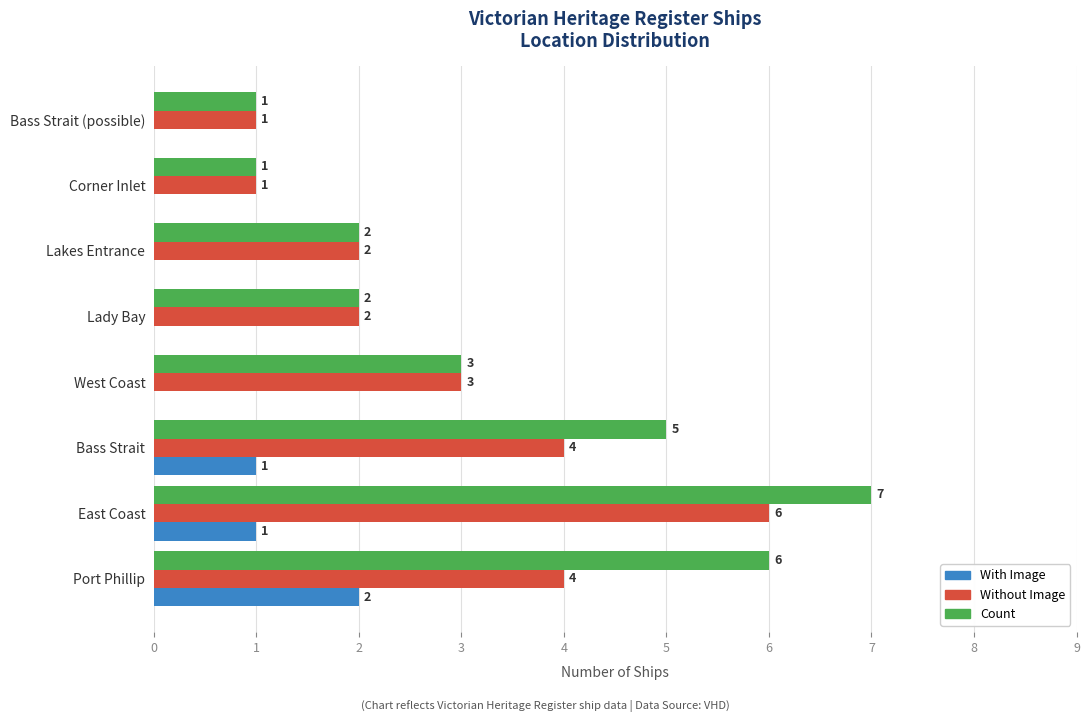

What is the average value of the Without Image series?

3